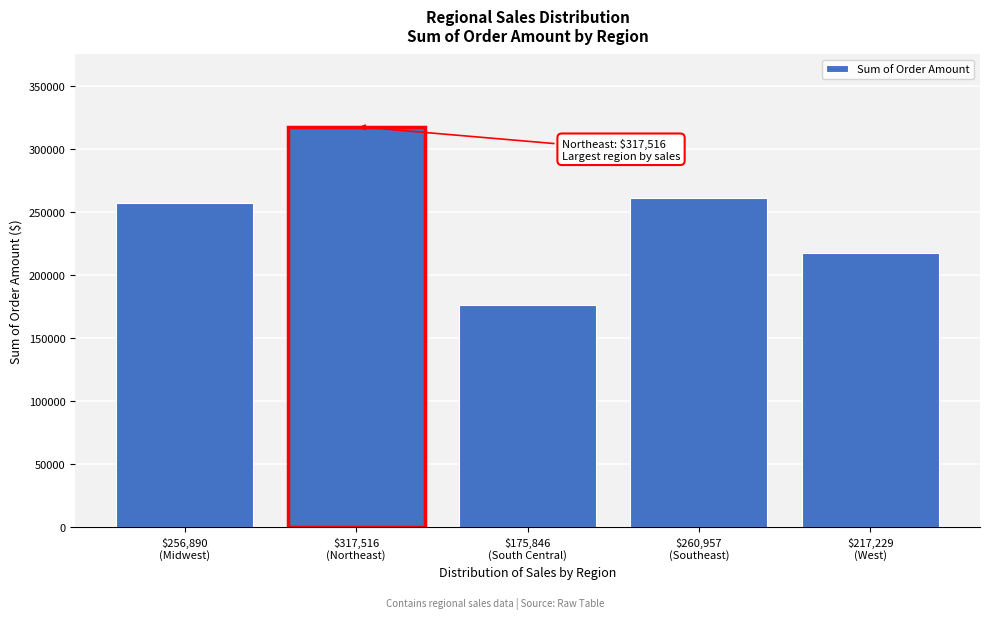

Reading left to right, list all the values displayed in this chart.

256889.7	317515.7	175846.0	260957.3	217228.7